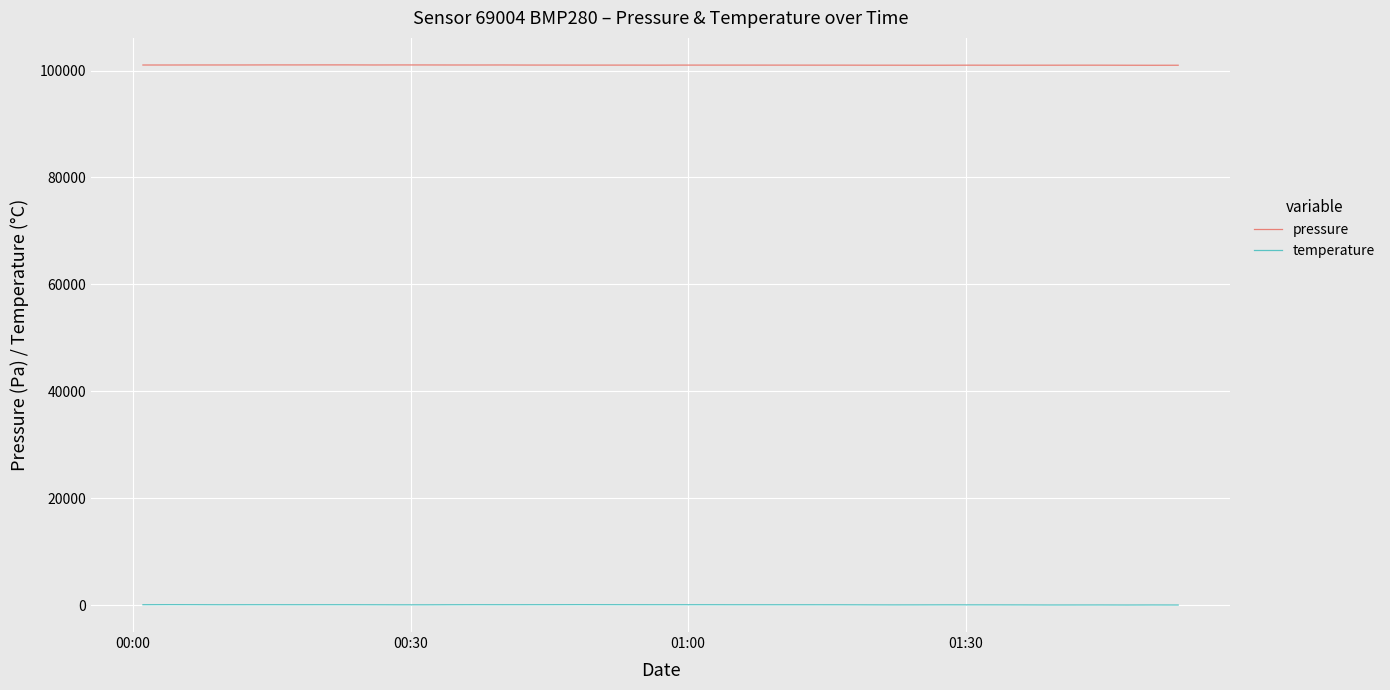

What are all the series names shown in the legend?

pressure, temperature